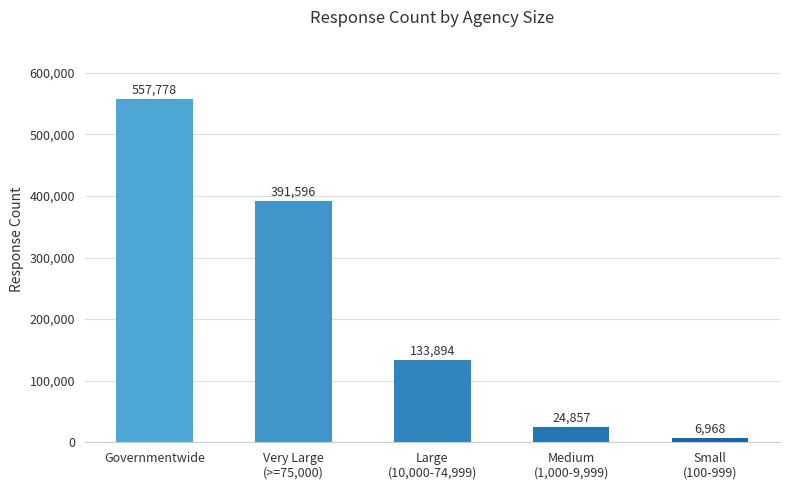

How many bars are there in total?

5